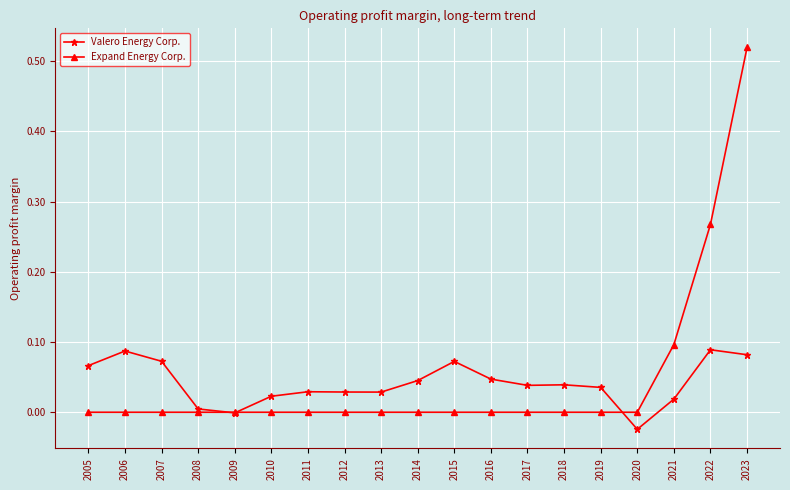

Which series has the largest total across all categories?

Expand Energy Corp.